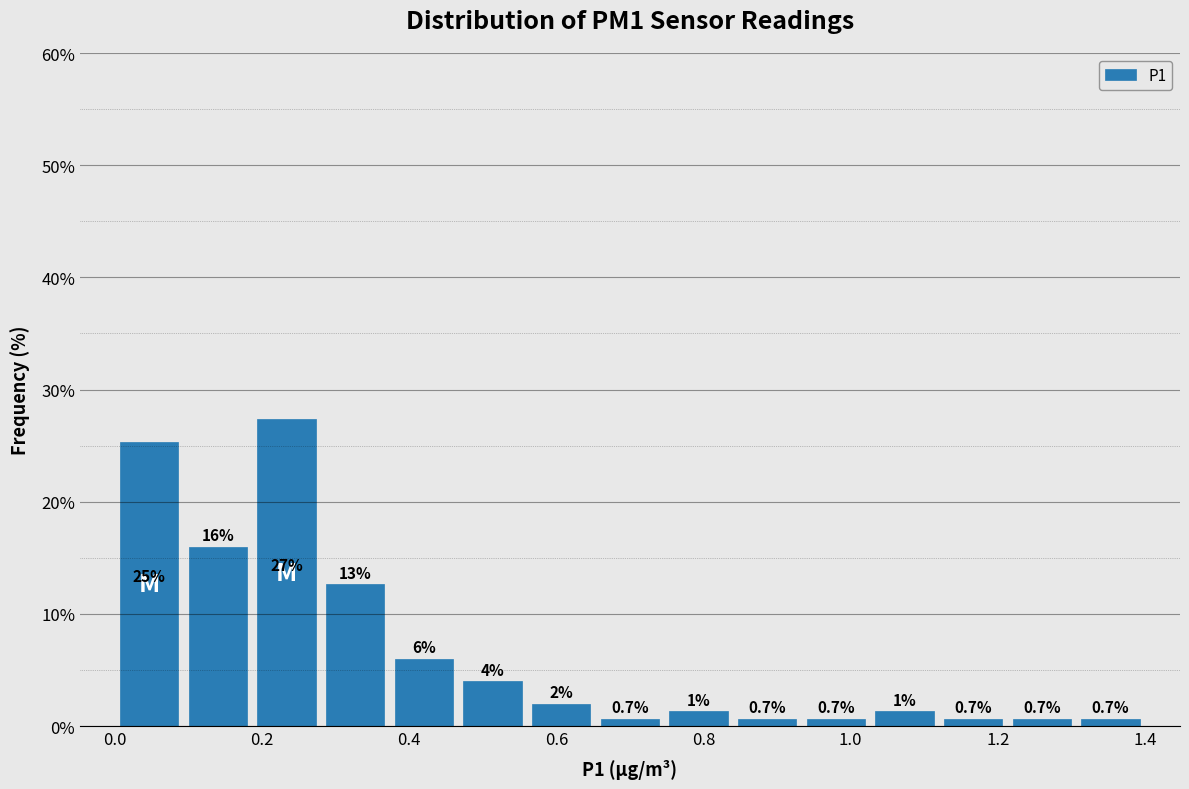

Over which range of the x-axis is the bar tallest?

0.18 to 0.28